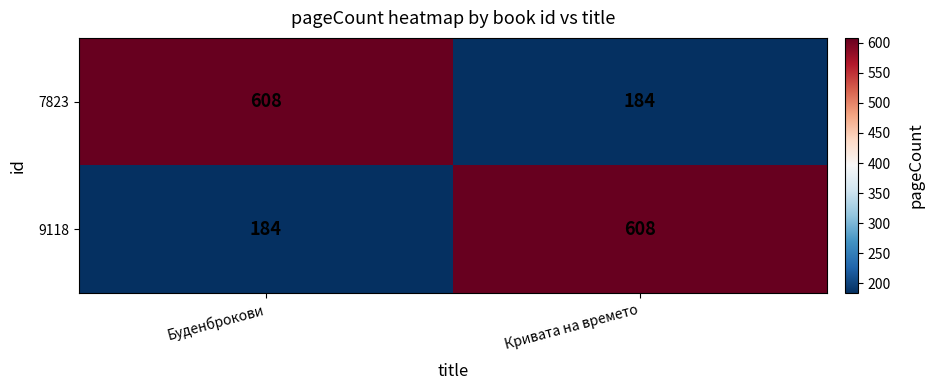

Reading right to left, list all the values displayed in this chart.

7823: Кривата на времето=184	Буденброкови=608
9118: Кривата на времето=608	Буденброкови=184